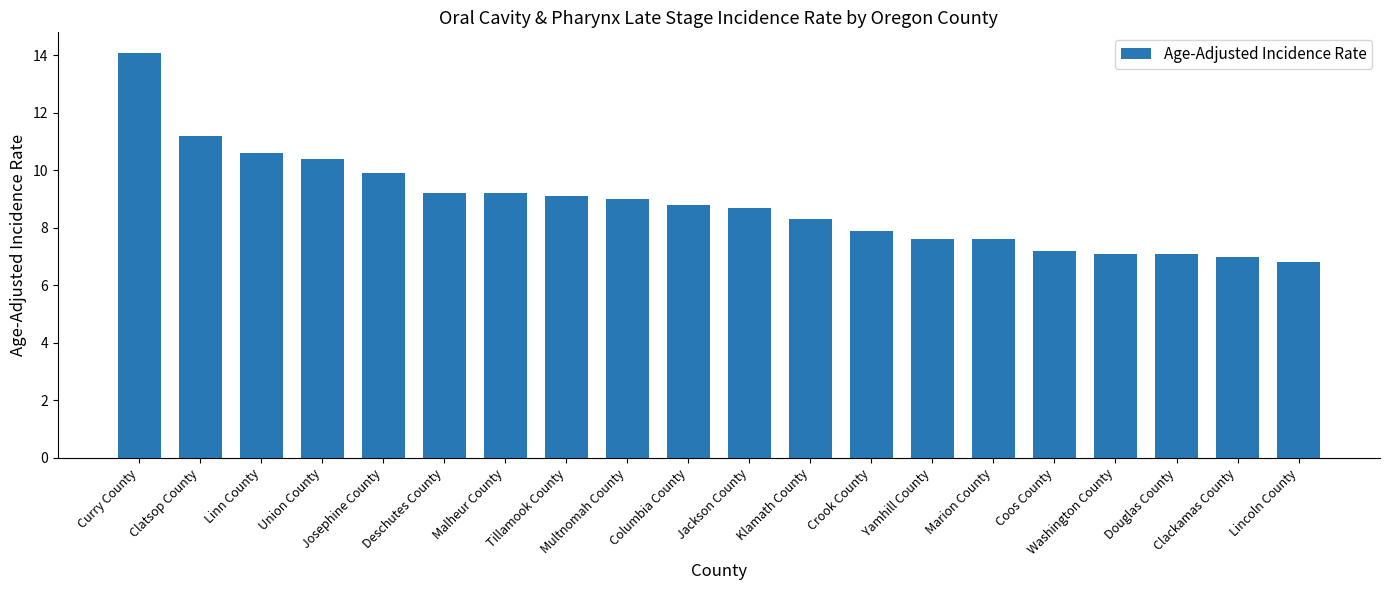

At which category does the chart reach its minimum across all series?

Lincoln County